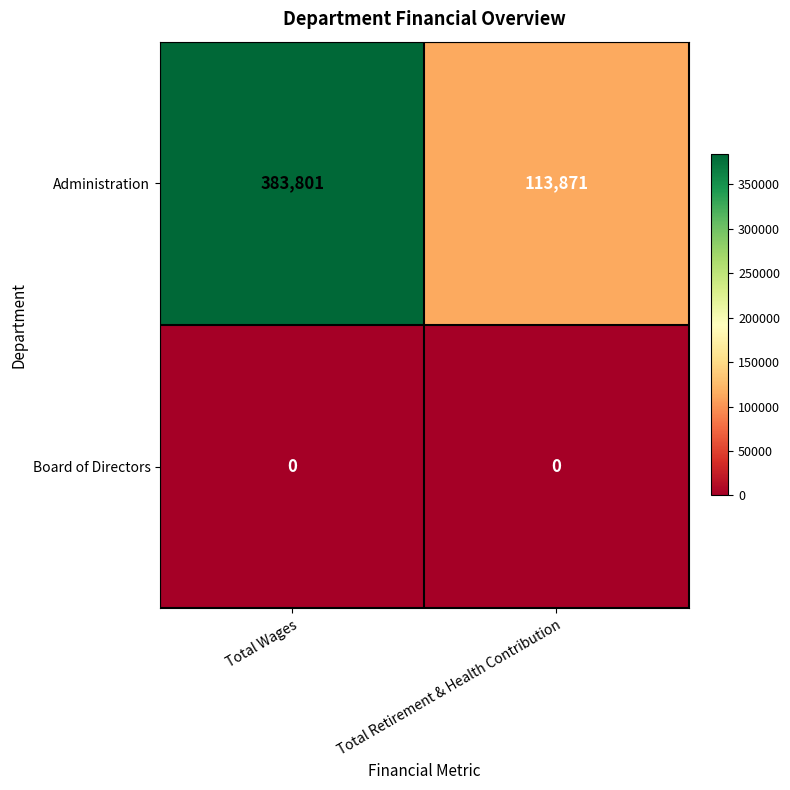

Which series has the largest range (max minus min)?

Administration